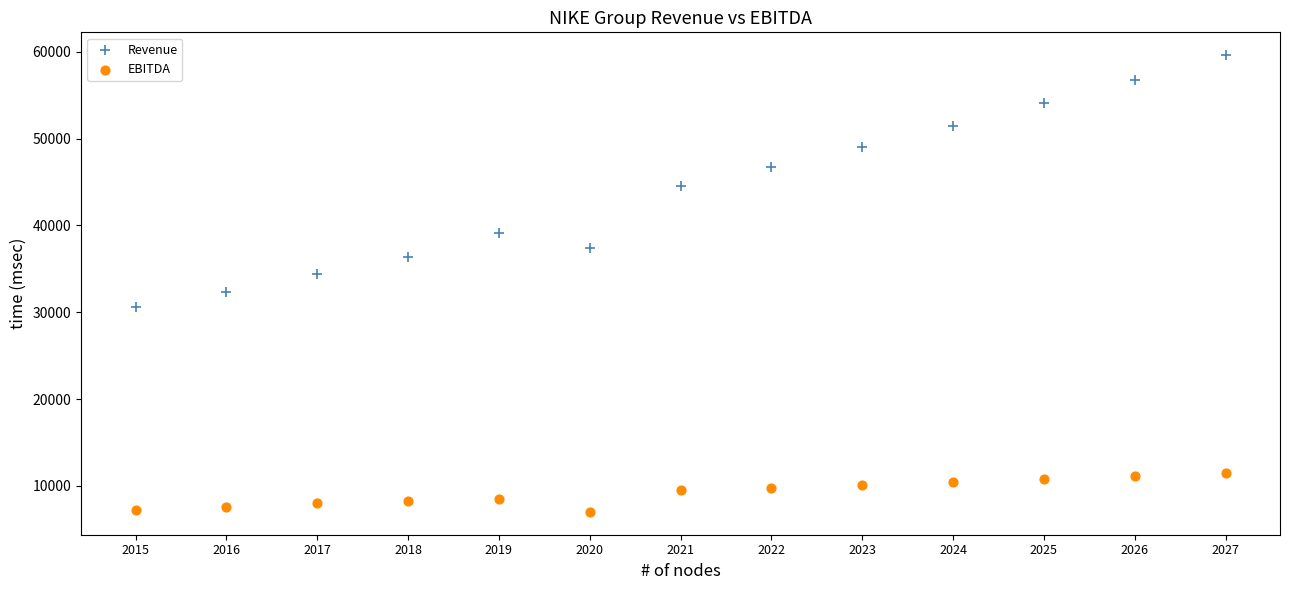

Which series reaches the maximum Y coordinate?

Revenue